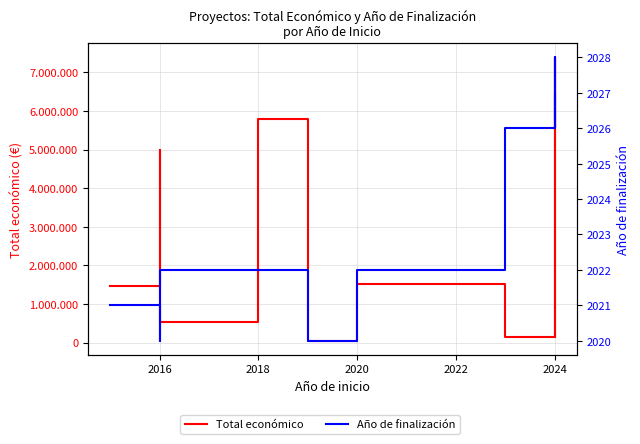

What value does the Año de finalización series have at 2016?

2020